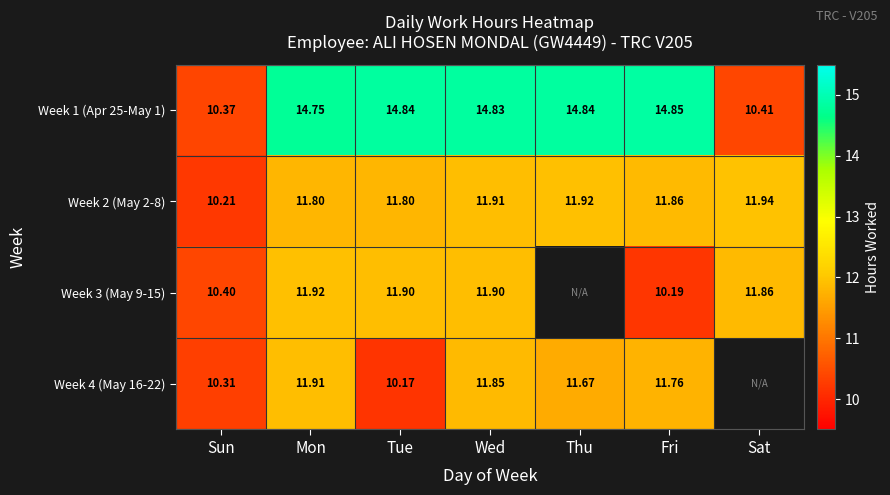

How many categories are shown in the chart?

7